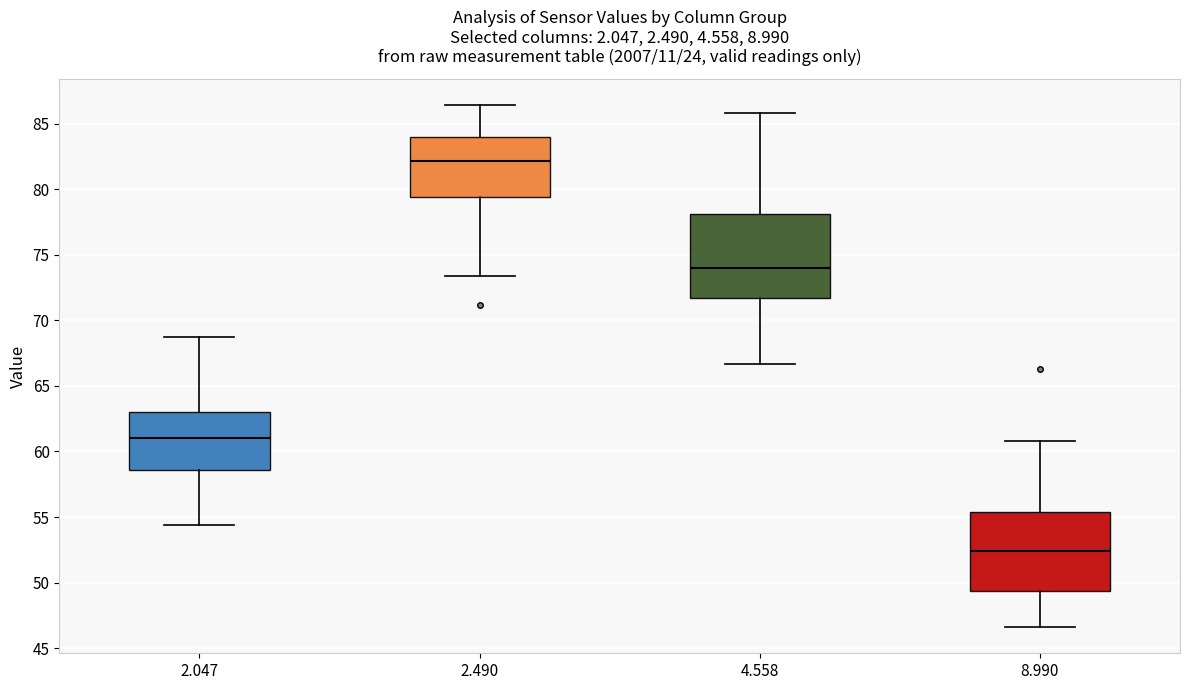

Where does the lower whisker of the box at x = 8.990 end on the y-axis? The values are not printed on the chart, so give them approximately, as read against the axis.

46.5